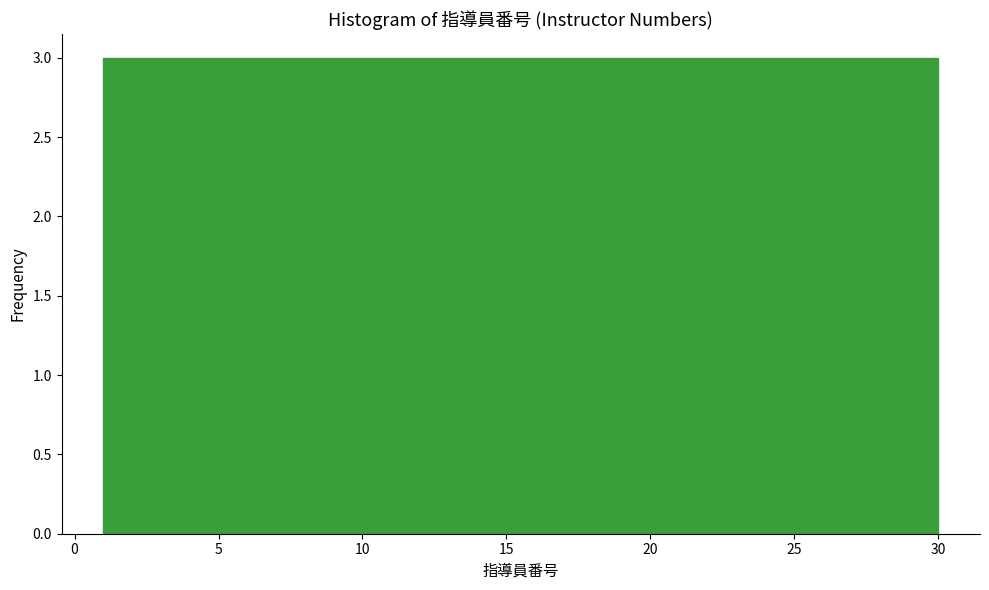

How tall is the bar that spans 6.8 to 9.7 on the x-axis? Neither the bar edges nor the heights are printed on the chart, so give them approximately, as read against the axes.

3